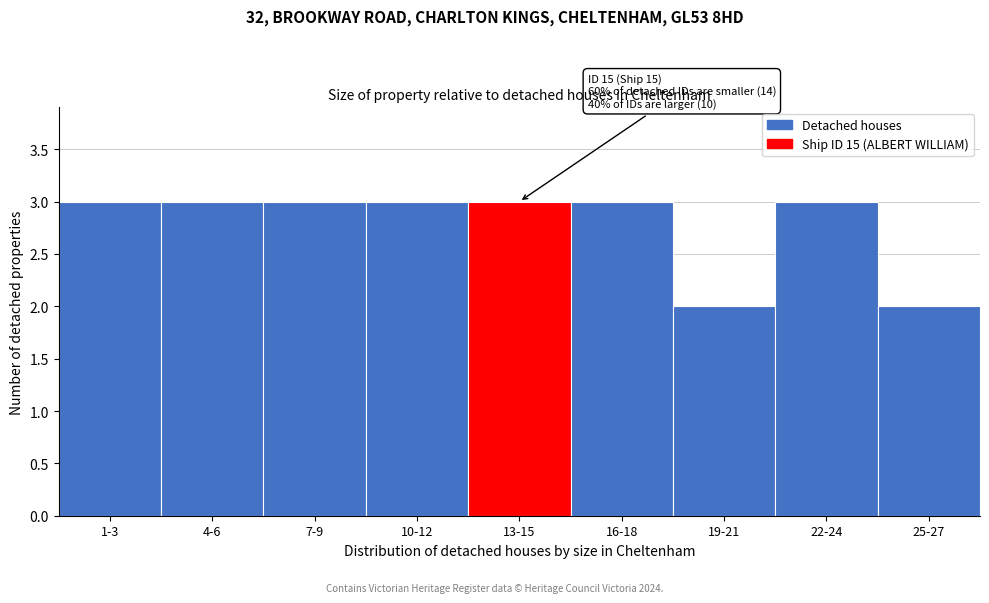

Reading left to right, what are all the values shown in this chart?

3	3	3	3	3	3	2	3	2